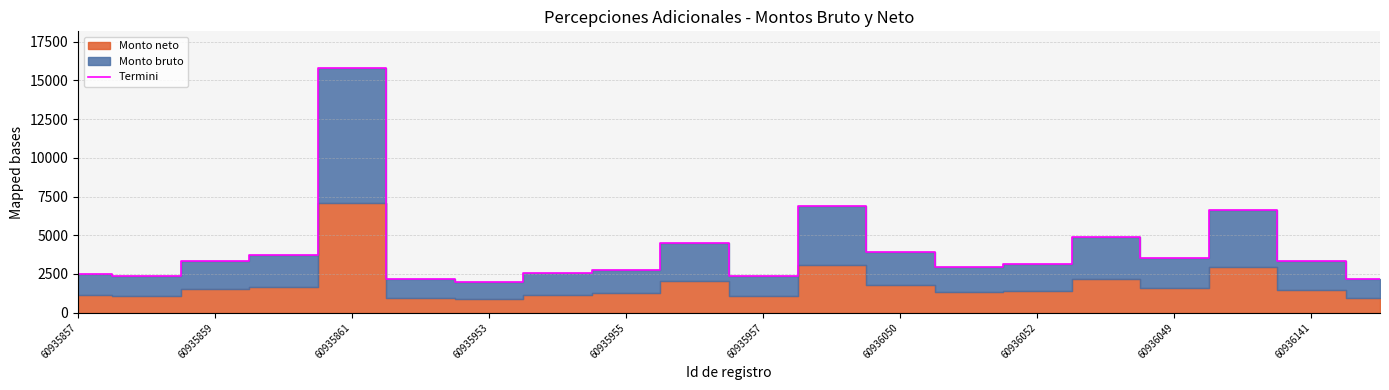

How many points are lower than both their immediate neighbors (excluding endpoints)?

5